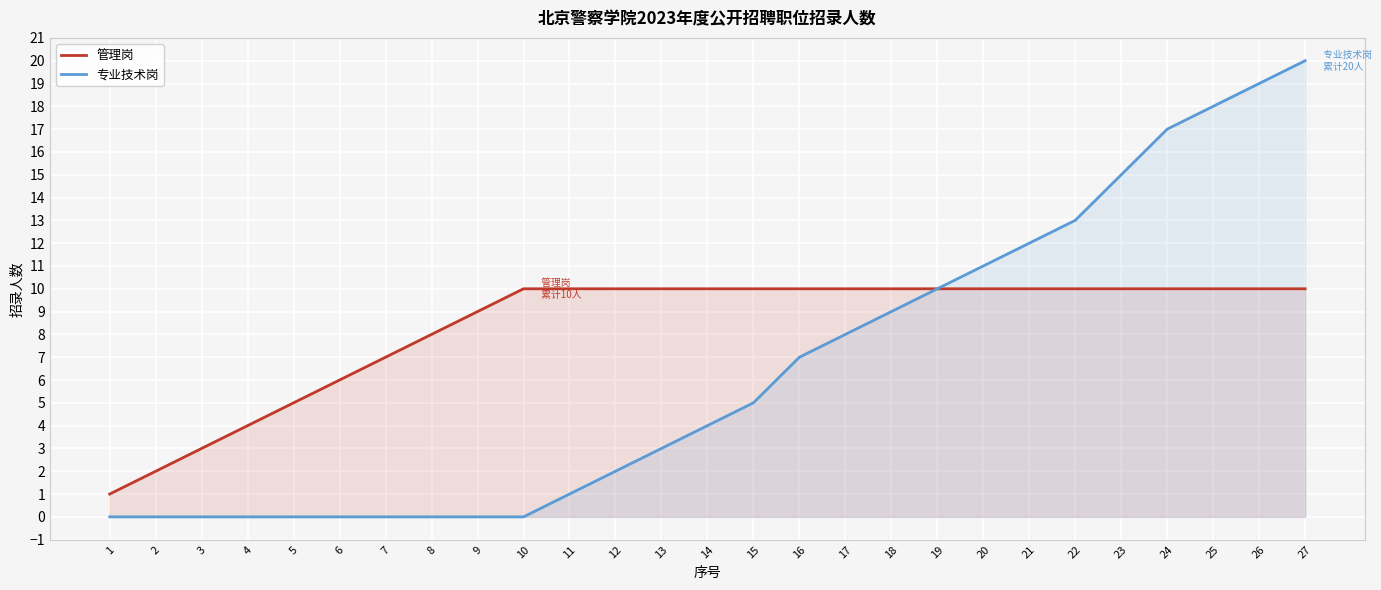

Is it true that 管理岗 equals 10 at 16?

True